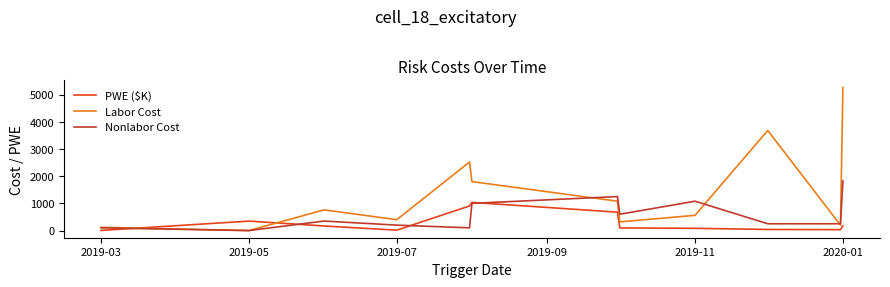

How many values in the Labor Cost series are below 760?

6